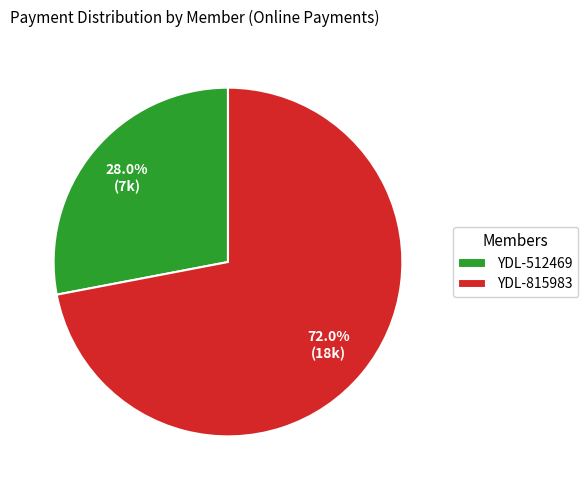

Rank the categories by value from lowest to highest.

YDL-512469, YDL-815983